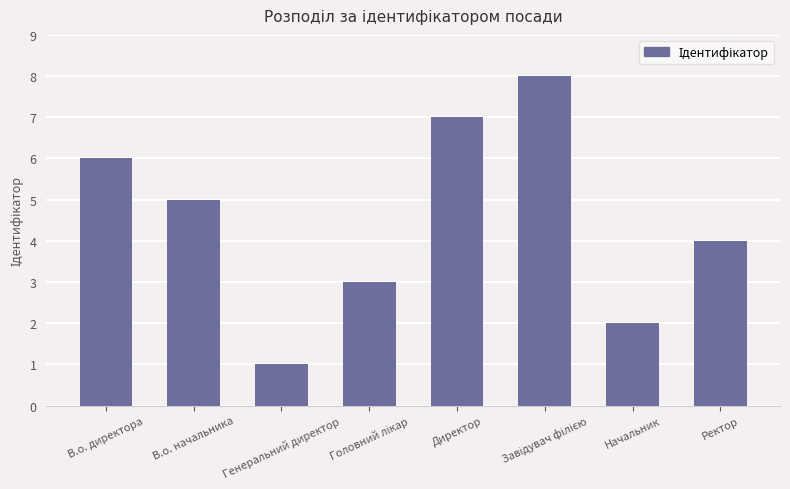

What is the value of the 5th bar from the left?

7